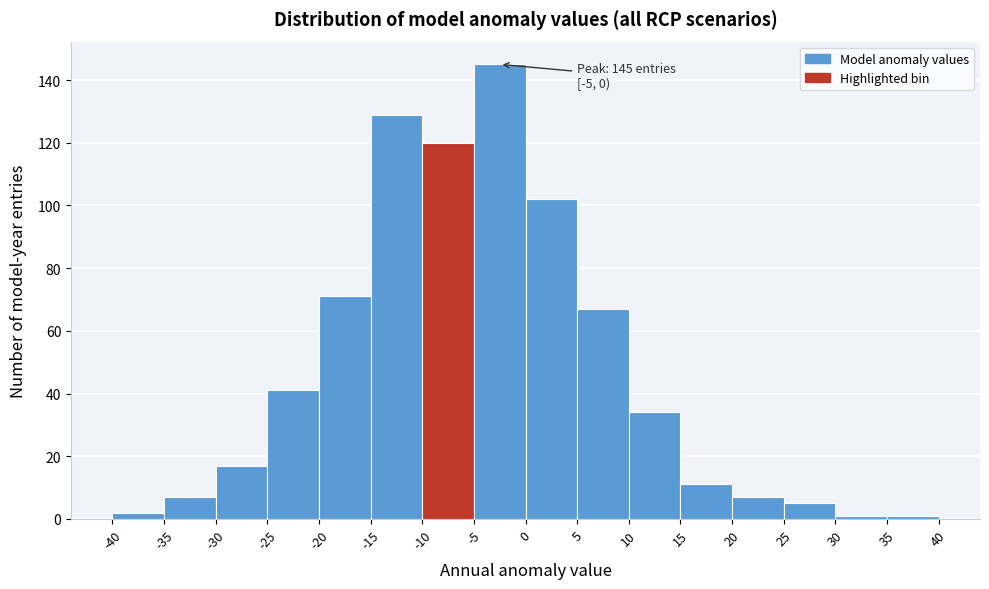

Over which range of the x-axis is the bar tallest?

-5 to 0